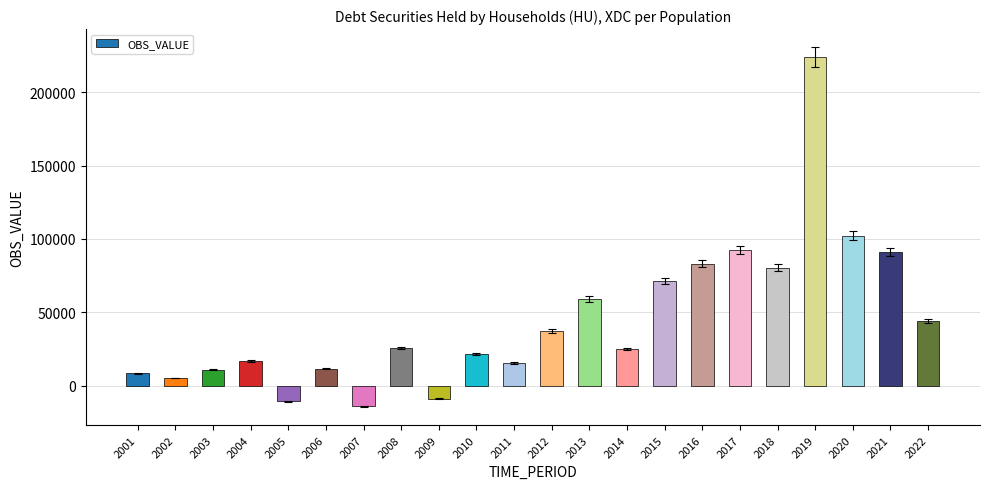

The value at 2021 is 42938.6. True or false?

False